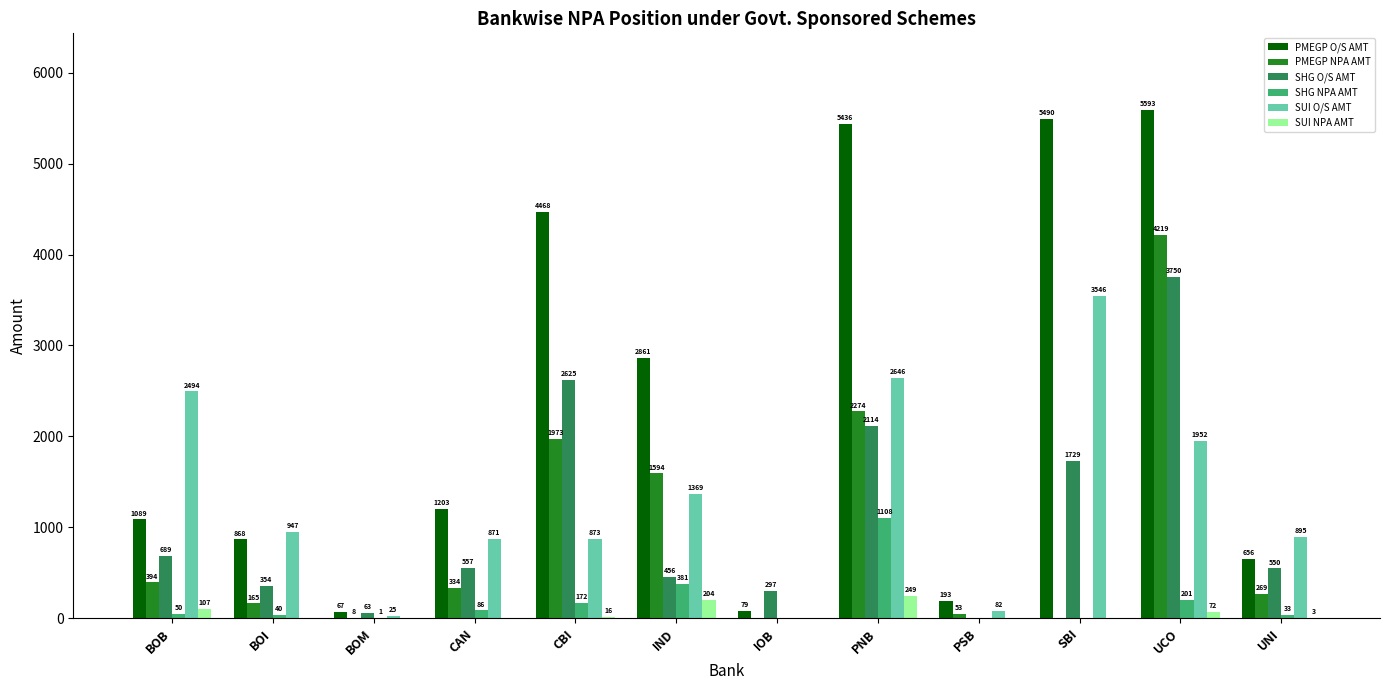

Is the value of PMEGP O/S AMT at PNB greater than the value of SHG NPA AMT at UNI?

Yes